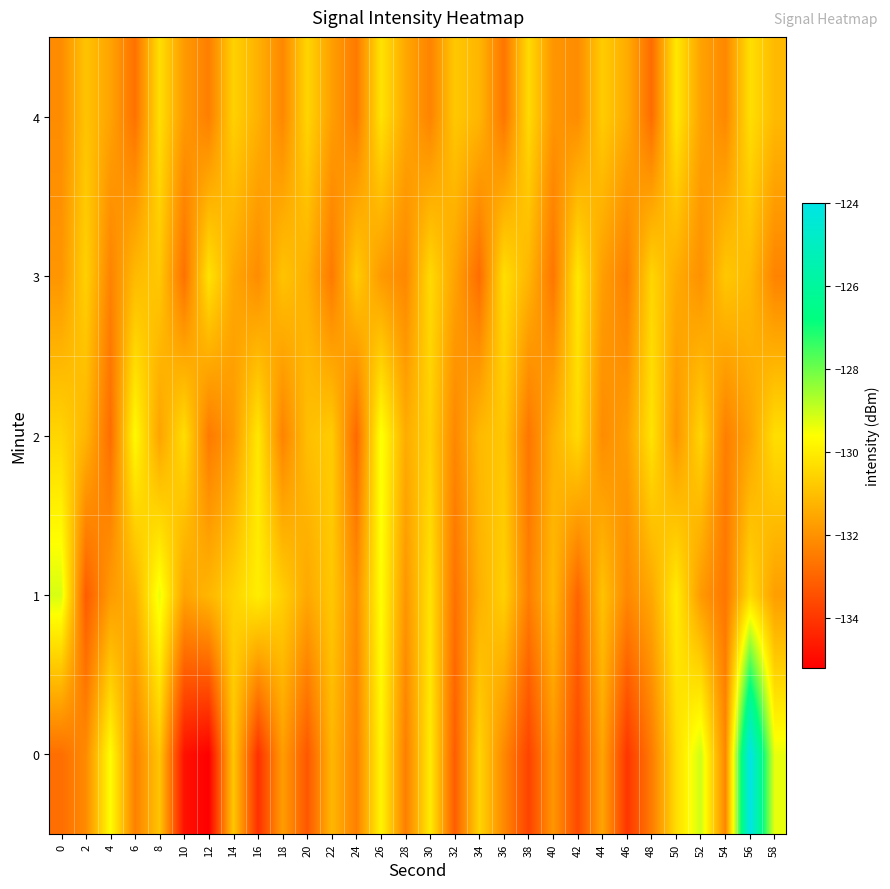

Reading left to right, list all the values displayed in this chart.

0: 0=-132.8	2=-132.1	4=-129.6	6=-132.4	8=-130.9	10=-134.8	12=-135.2	14=-130.8	16=-134.1	18=-131.7	20=-133.3	22=-131.2	24=-132.4	26=-129.8	28=-132.4	30=-130.0	32=-133.1	34=-130.5	36=-132.2	38=-133.7	40=-131.9	42=-133.6	44=-131.6	46=-134.0	48=-132.5	50=-130.3	52=-129.0	54=-132.2	56=-124.0	58=-129.3
1: 0=-129.2	2=-133.2	4=-131.8	6=-131.3	8=-129.4	10=-131.6	12=-131.2	14=-130.5	16=-130.0	18=-130.6	20=-131.5	22=-130.8	24=-132.1	26=-129.6	28=-131.9	30=-130.2	32=-132.7	34=-131.3	36=-130.6	38=-132.4	40=-131.1	42=-133.0	44=-130.9	46=-132.2	48=-131.5	50=-130.0	52=-131.8	54=-132.6	56=-130.4	58=-131.7
2: 0=-130.5	2=-131.2	4=-132.8	6=-129.7	8=-131.6	10=-130.3	12=-132.5	14=-131.8	16=-130.1	18=-132.3	20=-131.0	22=-130.7	24=-132.9	26=-129.5	28=-131.4	30=-130.6	32=-132.2	34=-131.1	36=-130.8	38=-132.6	40=-131.3	42=-130.4	44=-132.1	46=-131.7	48=-130.2	50=-131.9	52=-130.5	54=-132.4	56=-131.6	58=-130.3
3: 0=-131.9	2=-130.6	4=-132.3	6=-131.1	8=-130.8	10=-132.7	12=-130.2	14=-131.5	16=-132.1	18=-130.9	20=-131.3	22=-132.5	24=-130.7	26=-131.8	28=-132.2	30=-130.4	32=-131.6	34=-132.8	36=-130.3	38=-131.2	40=-132.6	42=-130.1	44=-131.7	46=-132.4	48=-130.5	50=-131.4	52=-132.0	54=-130.8	56=-131.1	58=-132.3
4: 0=-132.1	2=-130.9	4=-131.6	6=-132.7	8=-130.3	10=-131.8	12=-132.4	14=-130.6	16=-131.3	18=-132.2	20=-130.5	22=-131.7	24=-132.5	26=-130.2	28=-131.5	30=-132.3	32=-130.8	34=-131.2	36=-132.6	38=-130.4	40=-131.9	42=-132.1	44=-130.7	46=-131.4	48=-132.8	50=-130.1	52=-131.6	54=-132.2	56=-130.3	58=-131.1